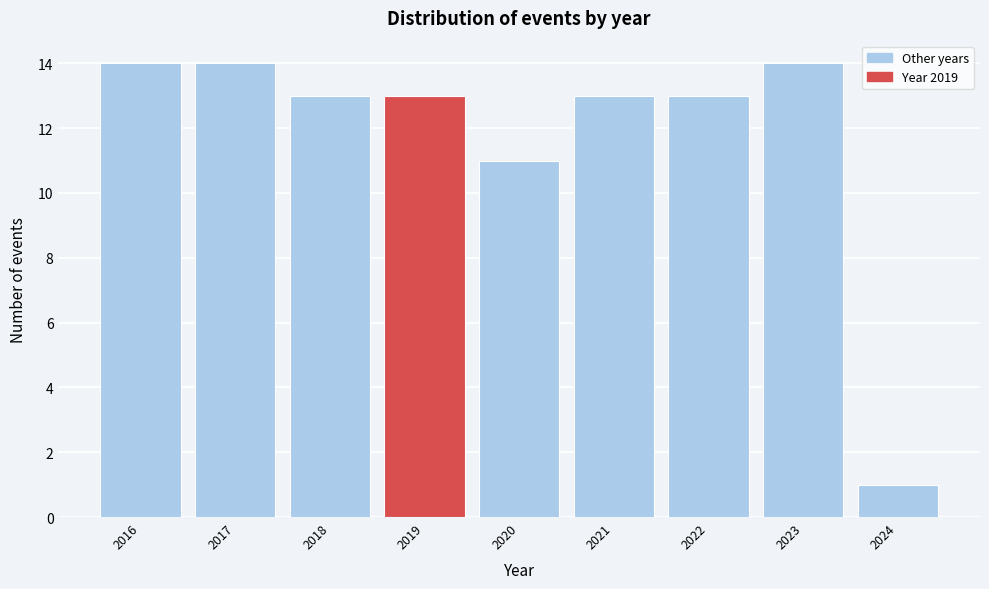

Reading left to right, what are all the values shown in this chart?

2016=14	2017=14	2018=13	2019=13	2020=11	2021=13	2022=13	2023=14	2024=1